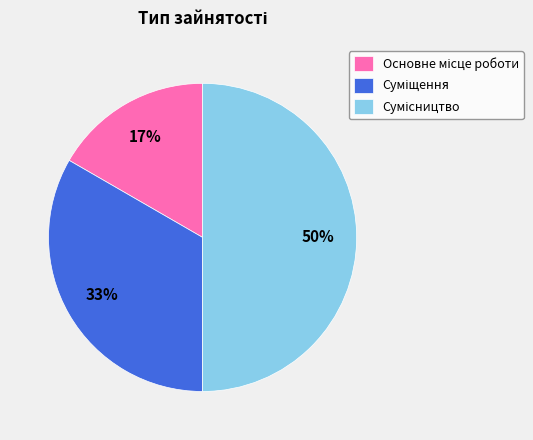

Count the number of slices in the pie.

3